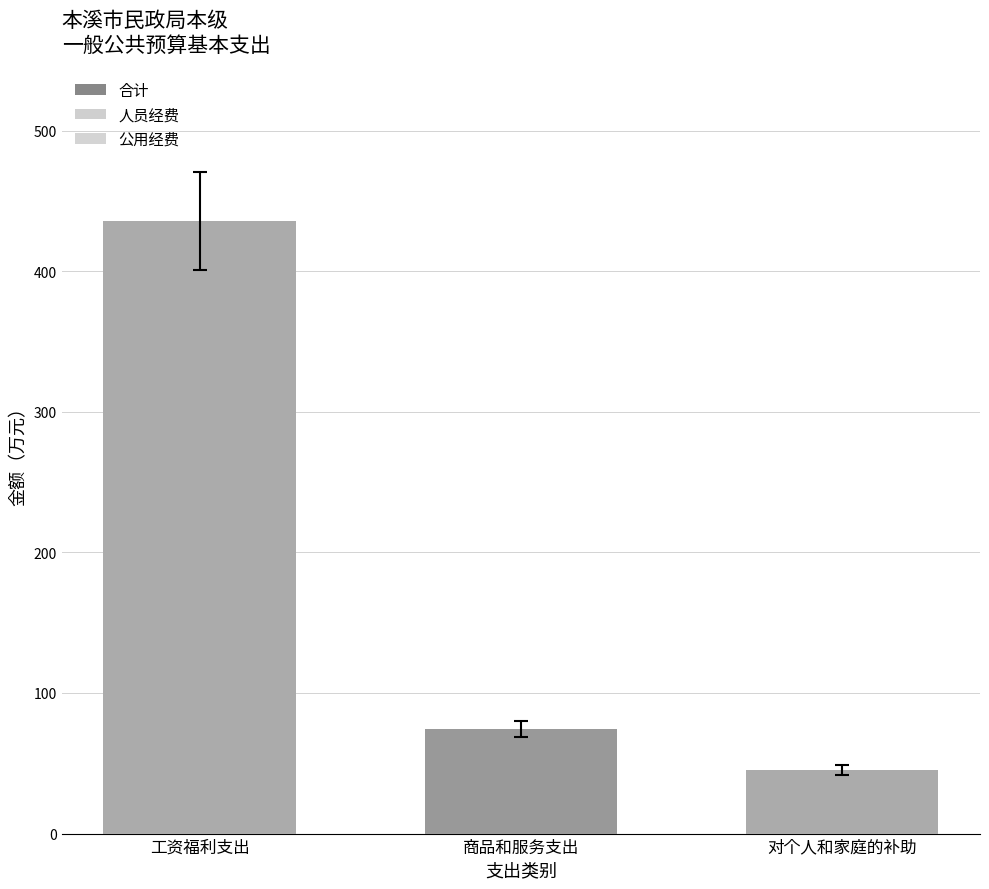

What is the label of the 2nd bar from the left?

商品和服务支出